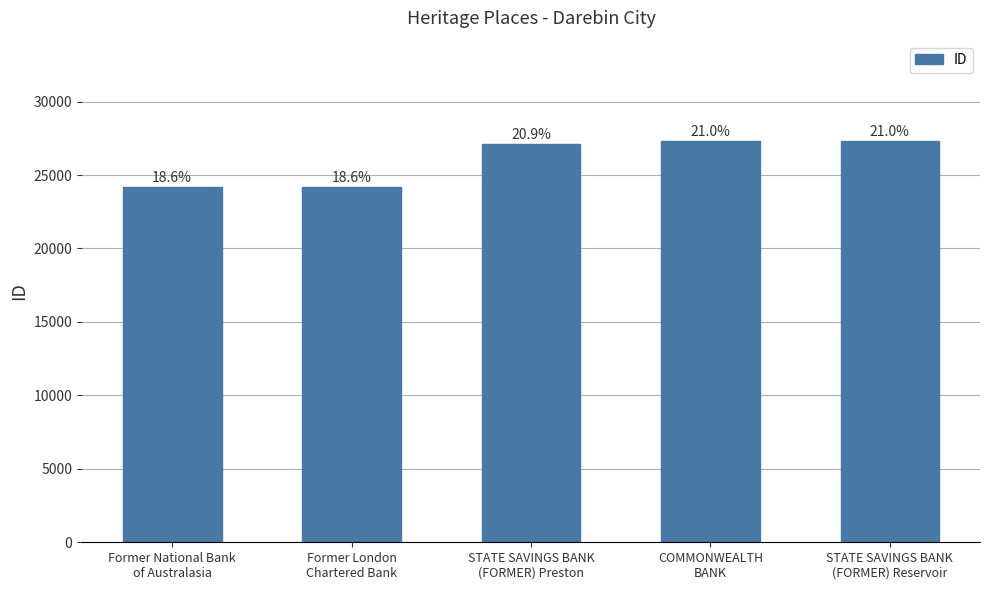

How many bars are there in total?

5